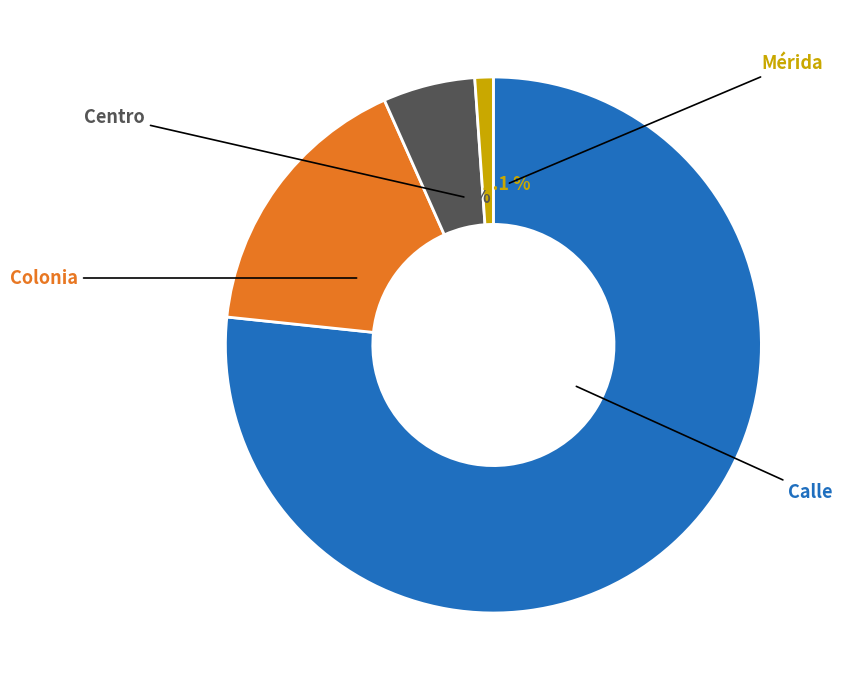

True or false: Mérida accounts for 11% of the total.

False